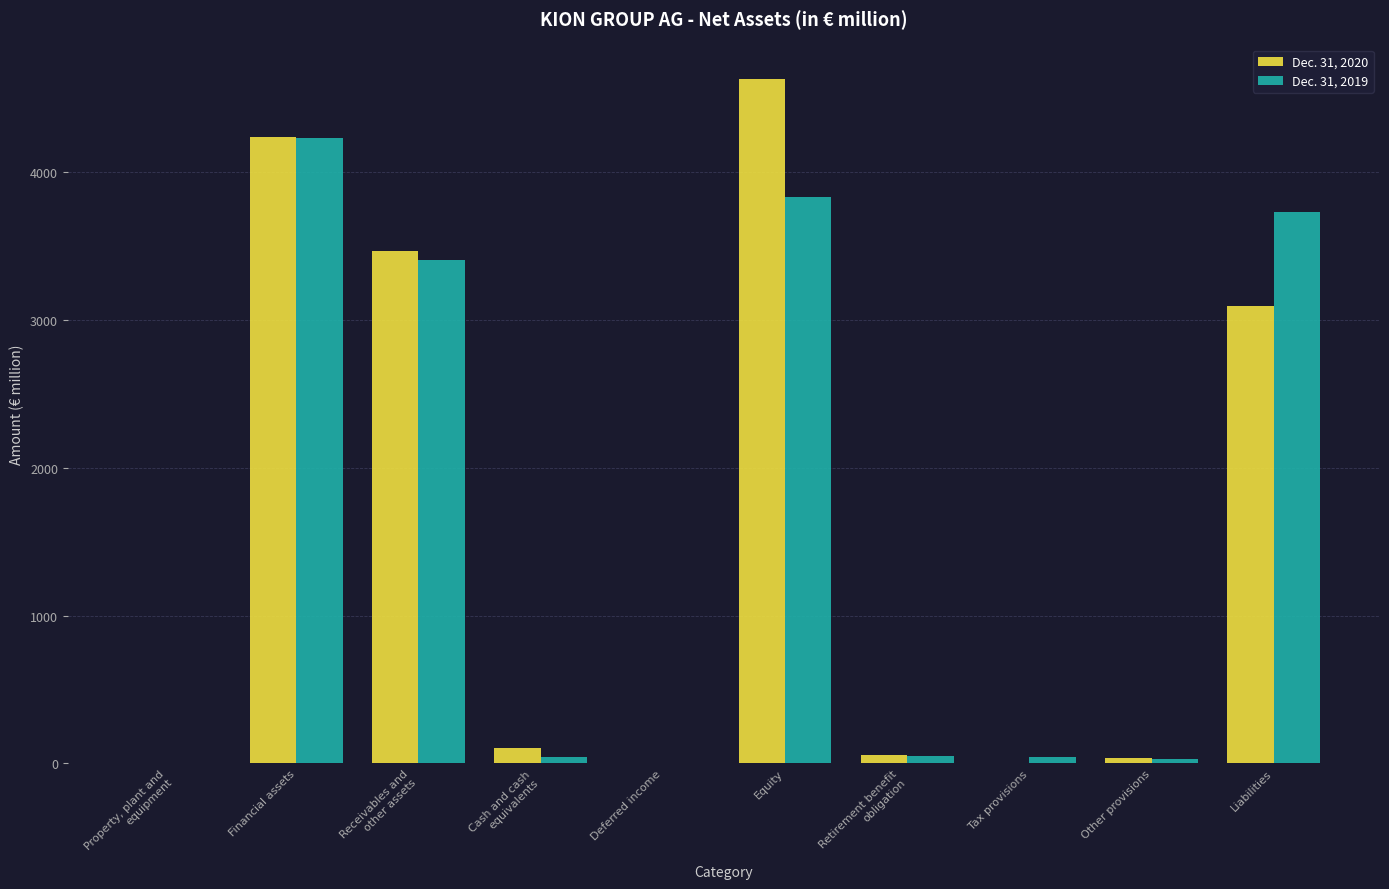

The Dec. 31, 2019 series shows 6109.5 at Equity. True or false?

False